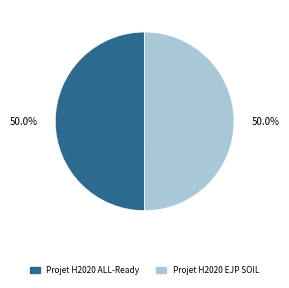

What is the total percentage of Projet H2020 EJP SOIL and Projet H2020 ALL-Ready?

100.0%